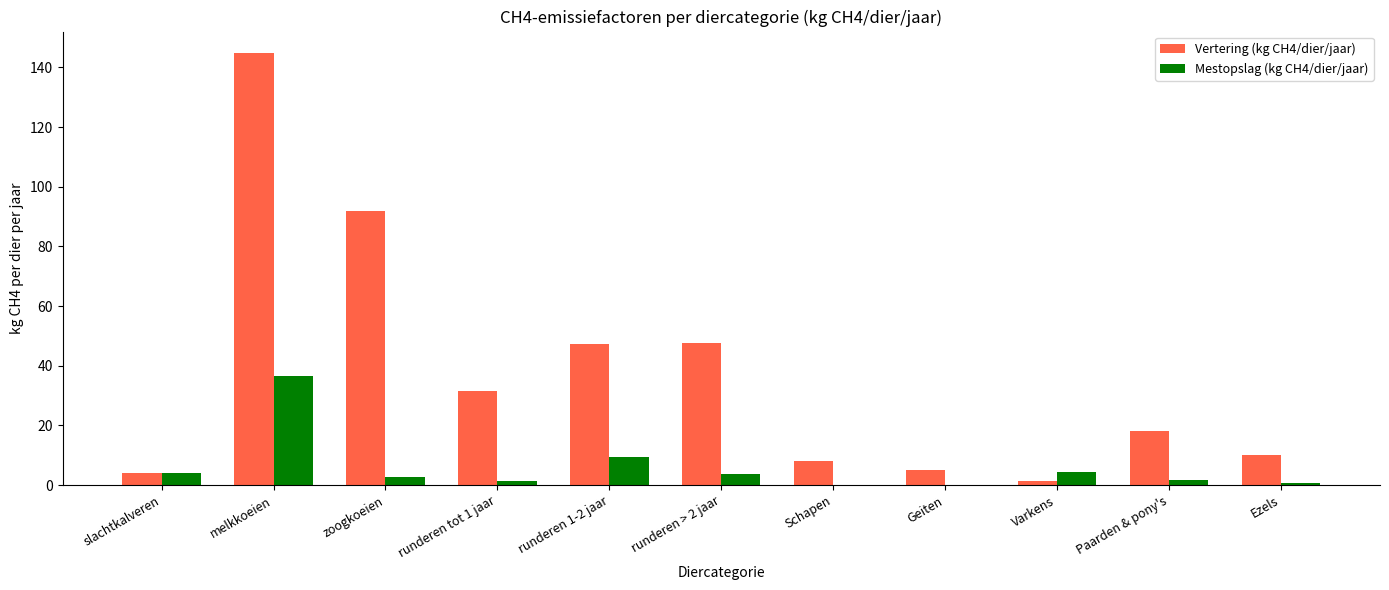

What is the maximum value for Mestopslag (kg CH4/dier/jaar)?

36.6